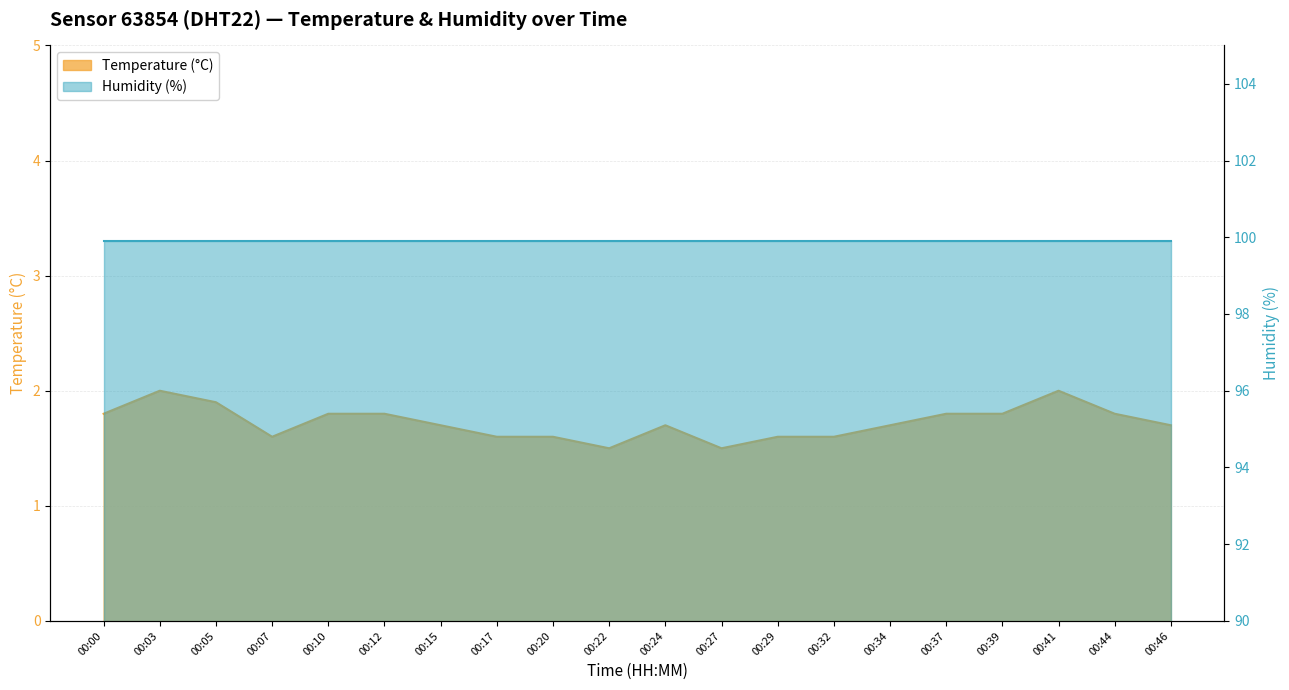

Reading right to left, list all the values displayed in this chart.

00:46=1.7	00:44=1.8	00:41=2.0	00:39=1.8	00:37=1.8	00:34=1.7	00:32=1.6	00:29=1.6	00:27=1.5	00:24=1.7	00:22=1.5	00:20=1.6	00:17=1.6	00:15=1.7	00:12=1.8	00:10=1.8	00:07=1.6	00:05=1.9	00:03=2.0	00:00=1.8